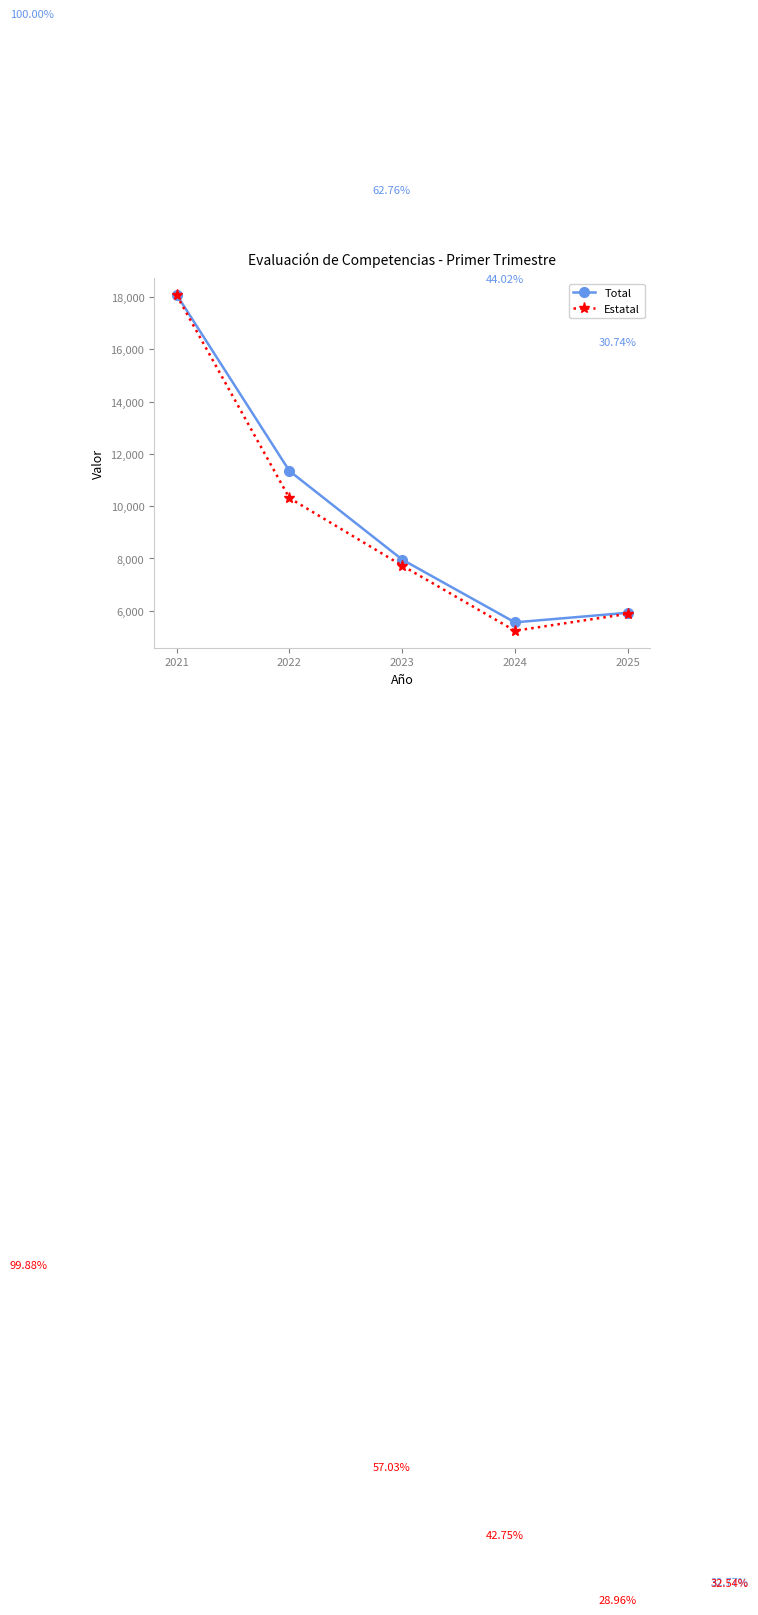

True or false: Estatal and Total cross at least once.

False